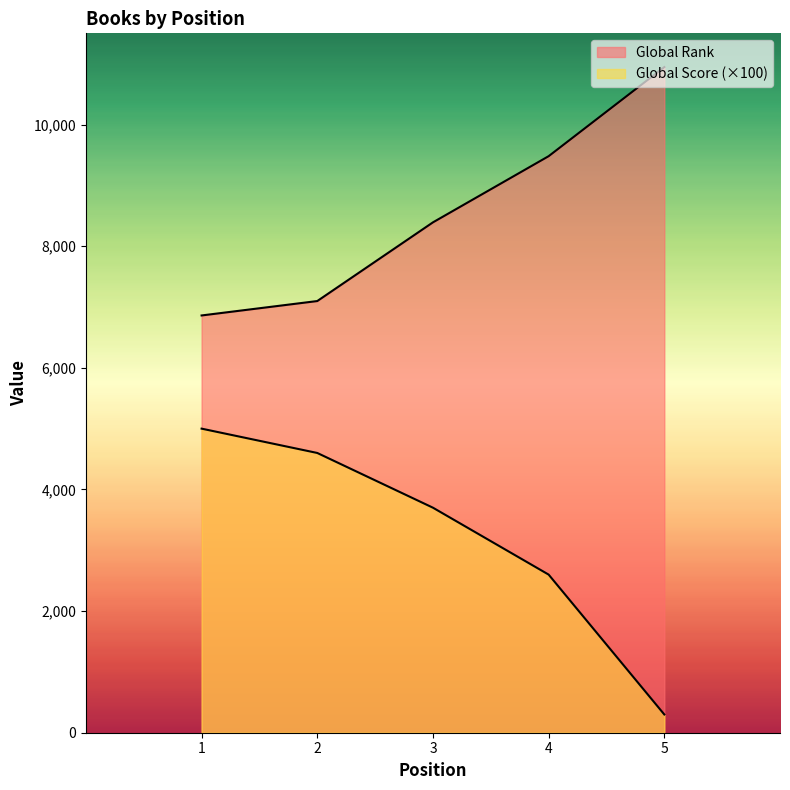

Rank the series at 5 from lowest to highest value.

Global Score, Global Rank